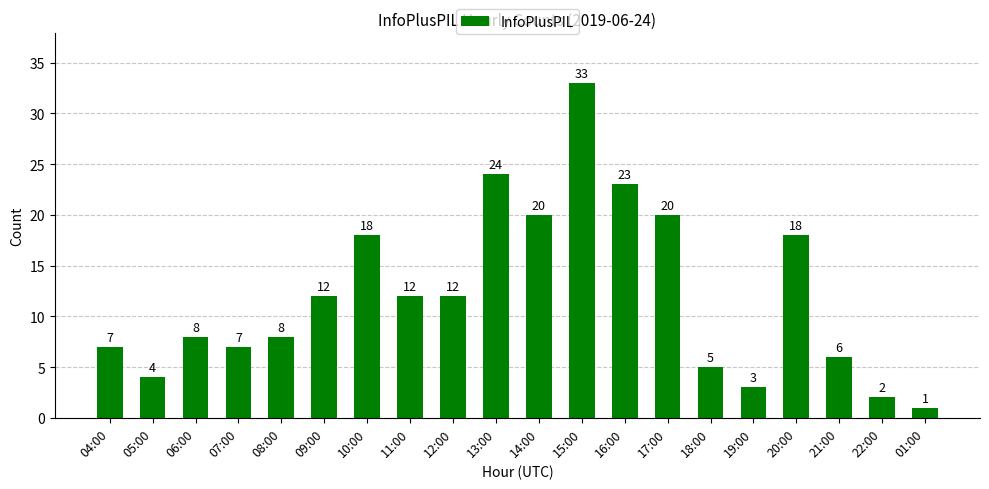

What is the difference between the maximum and minimum values?

32